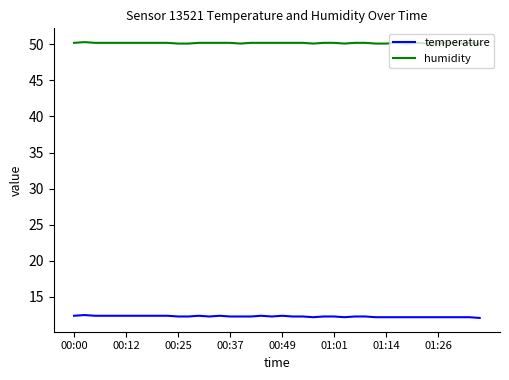

Rank the series by their maximum value, from lowest to highest.

temperature, humidity